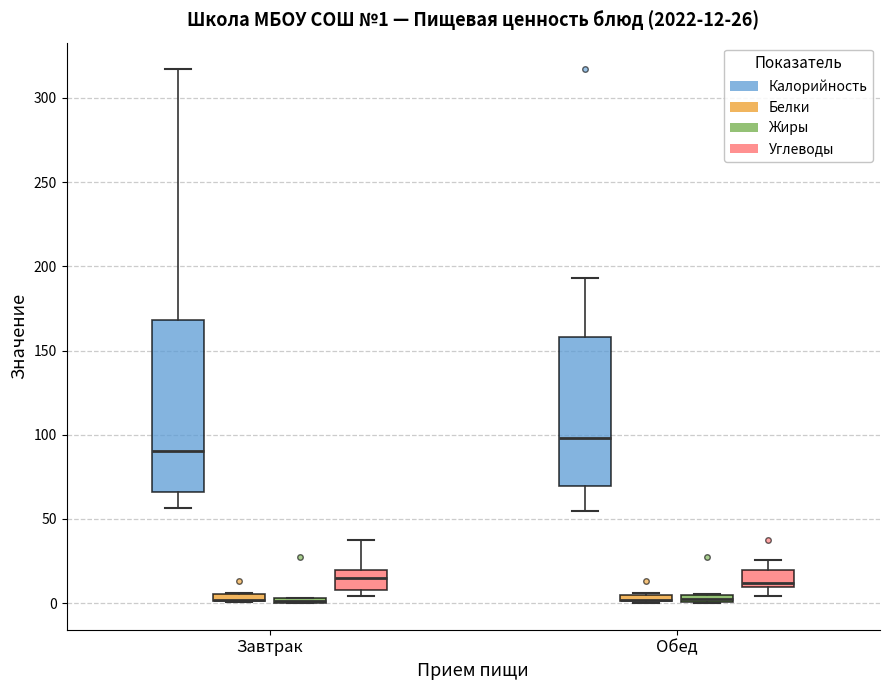

Comparing the boxes themselves (not the whiskers), which one is the tallest?

Завтрак (Калорийность)